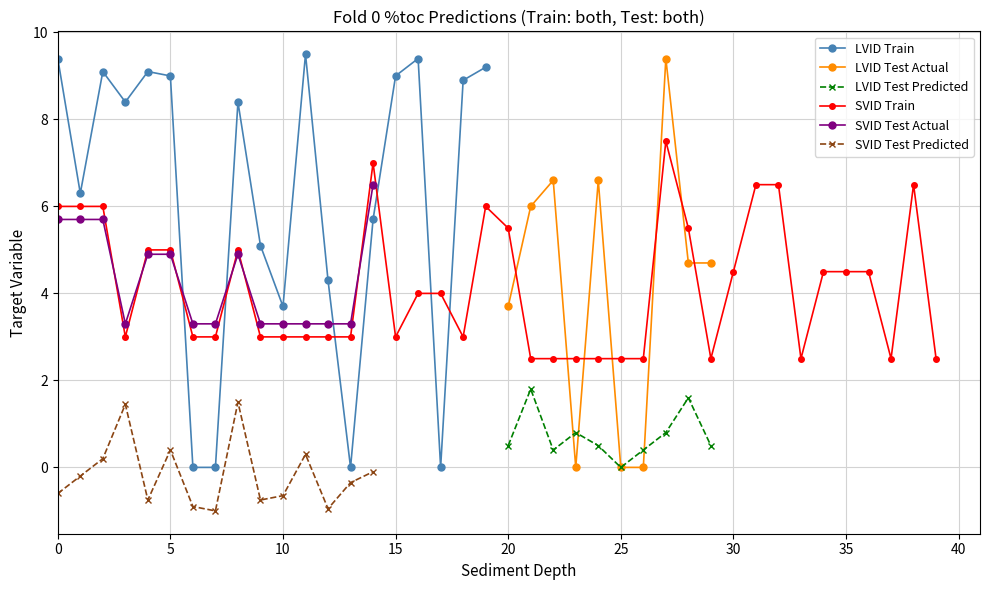

True or false: LVID Test Actual has more than 0 points higher than both neighbors.

True